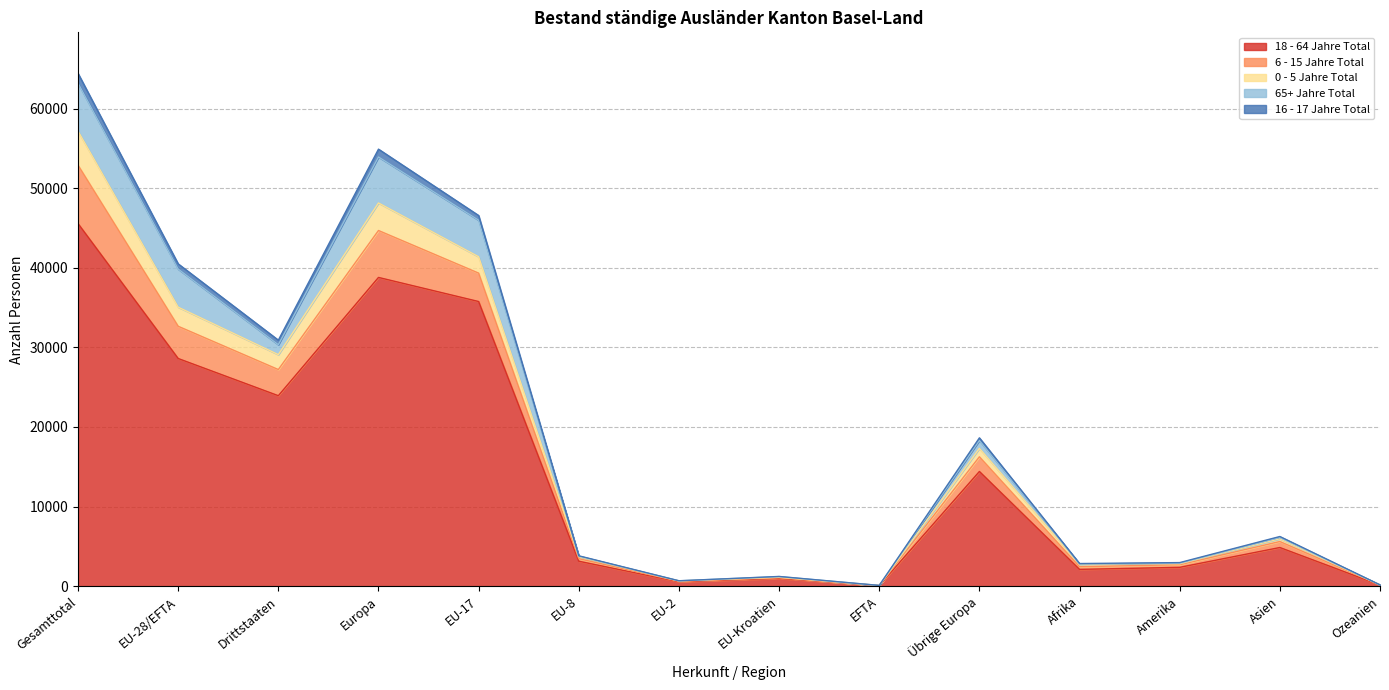

Which category has the highest value in the 18 - 64 Jahre Total series?

Gesamttotal